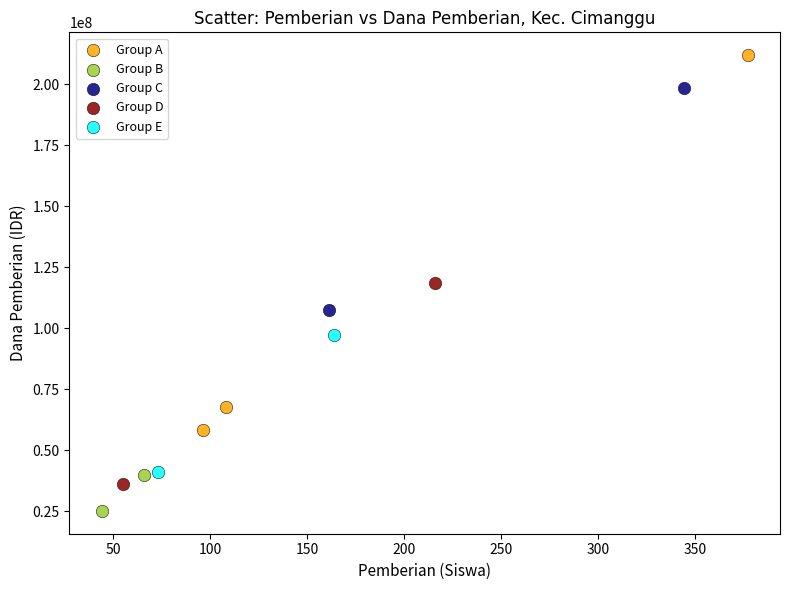

Which series has the largest Y range (max minus min)?

Group A